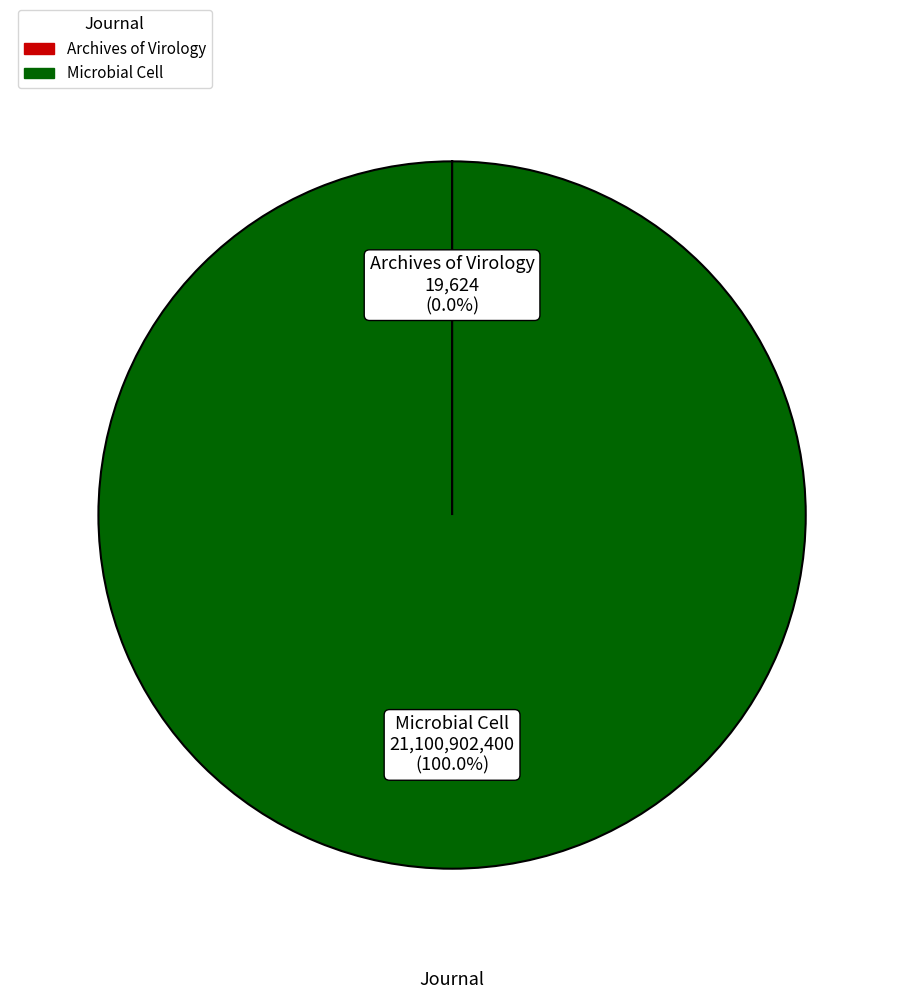

Which slice is the largest?

Microbial Cell